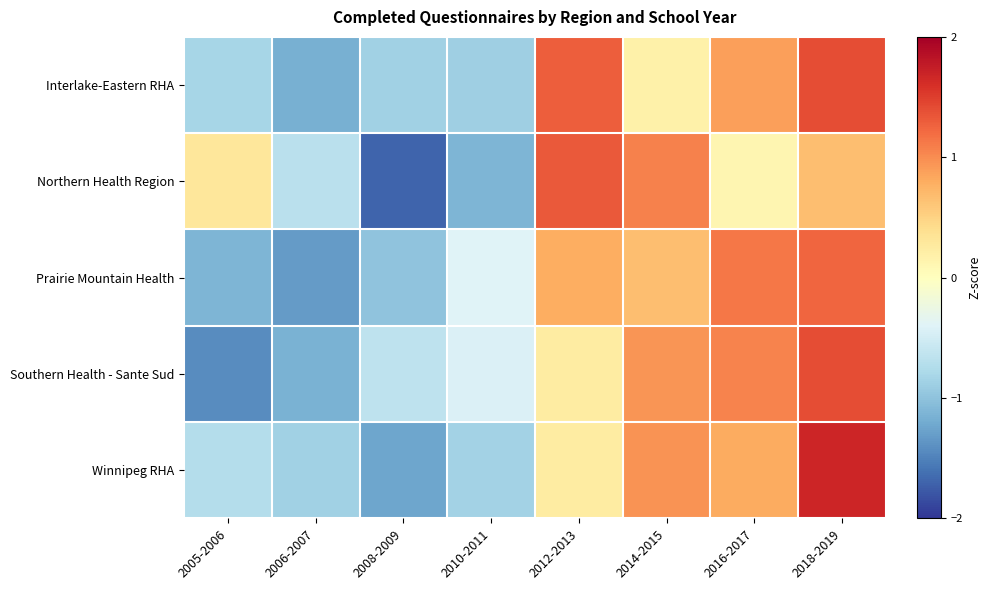

What is the spread (max minus min) of values at 2010-2011?

0.7